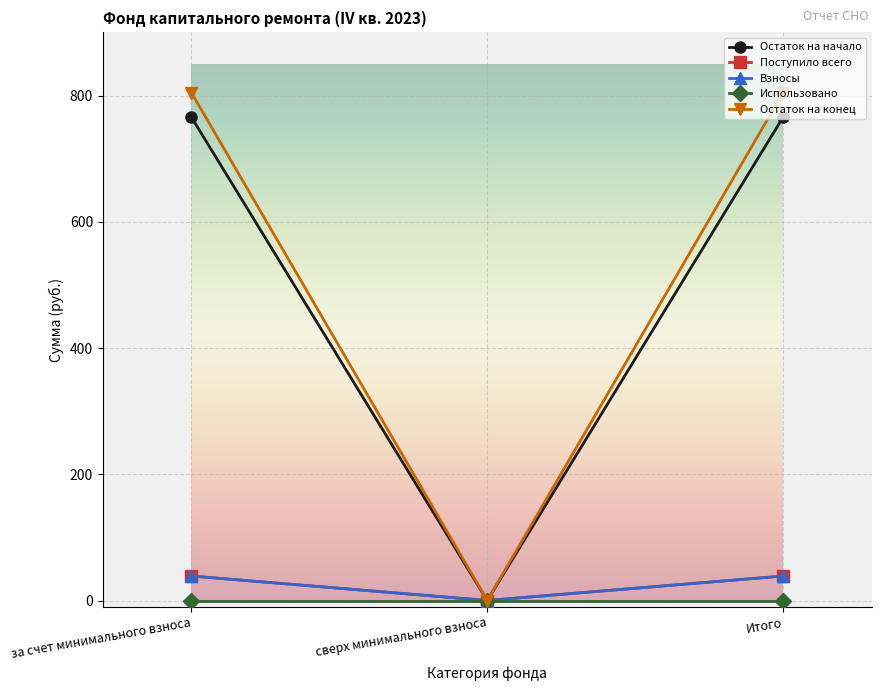

Where is Остаток на начало nearest to the value 382?

сверх минимального взноса